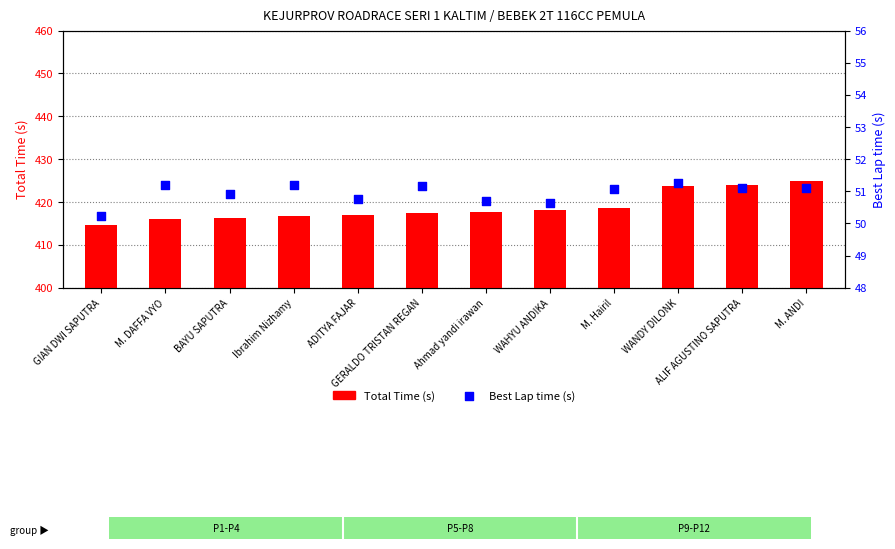

Which series has the largest total across all categories?

Total Time (s)